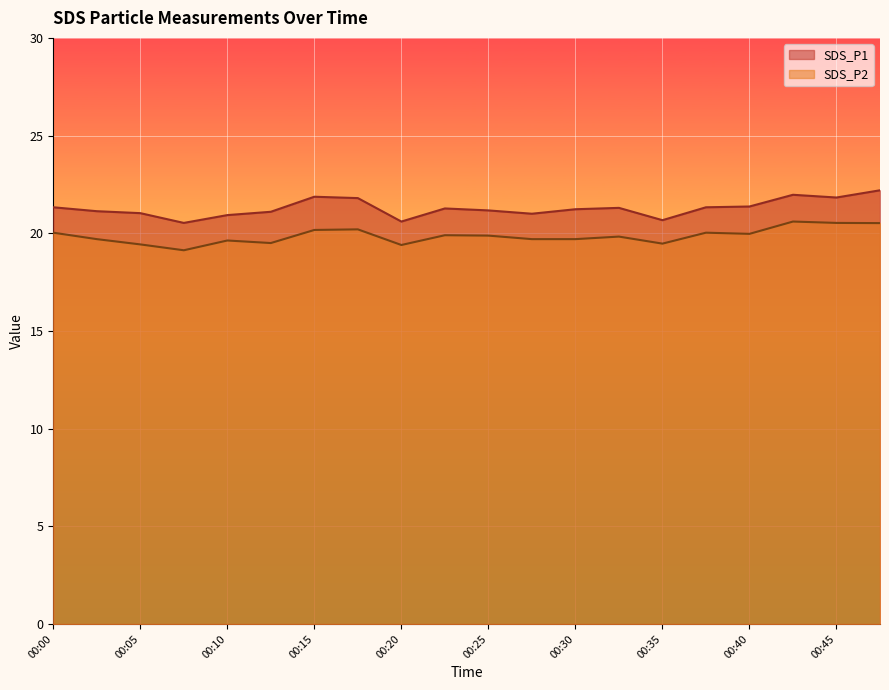

Reading left to right, extract all data points from this chart.

SDS_P1: 21.3	21.1	21.0	20.5	20.9	21.1	21.9	21.8	20.6	21.3	21.2	21.0	21.2	21.3	20.7	21.3	21.4	22.0	21.8	22.2
SDS_P2: 20.0	19.7	19.4	19.1	19.6	19.5	20.2	20.2	19.4	19.9	19.9	19.7	19.7	19.8	19.5	20.0	20.0	20.6	20.5	20.5